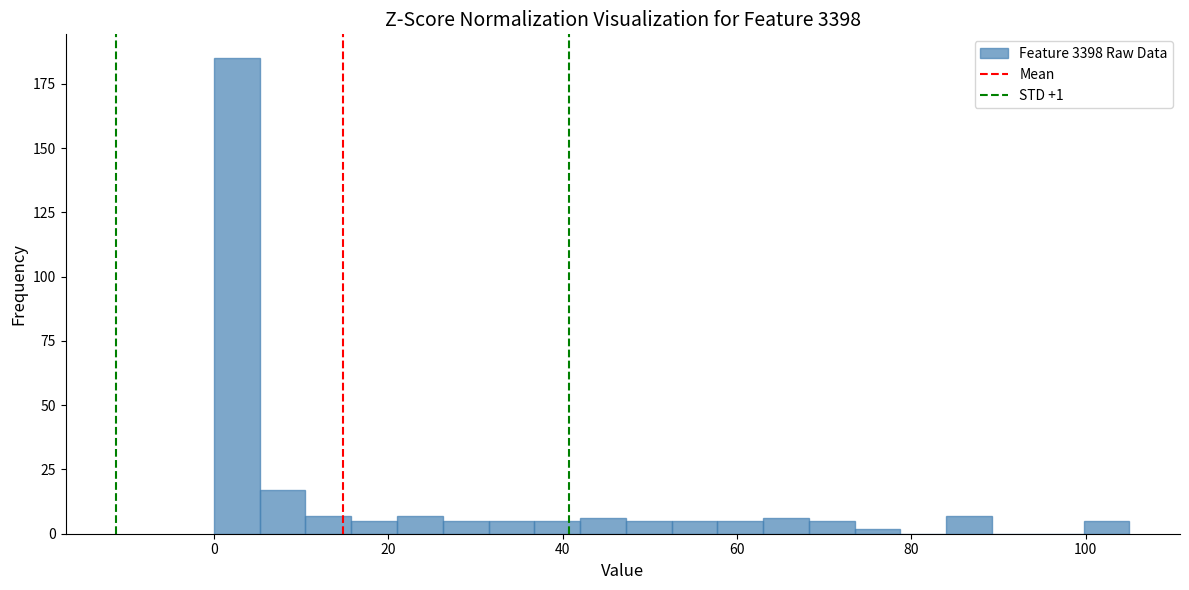

Around what value on the x-axis is the tallest bar? Give the approximate position of its centre, as read against the axis.

2